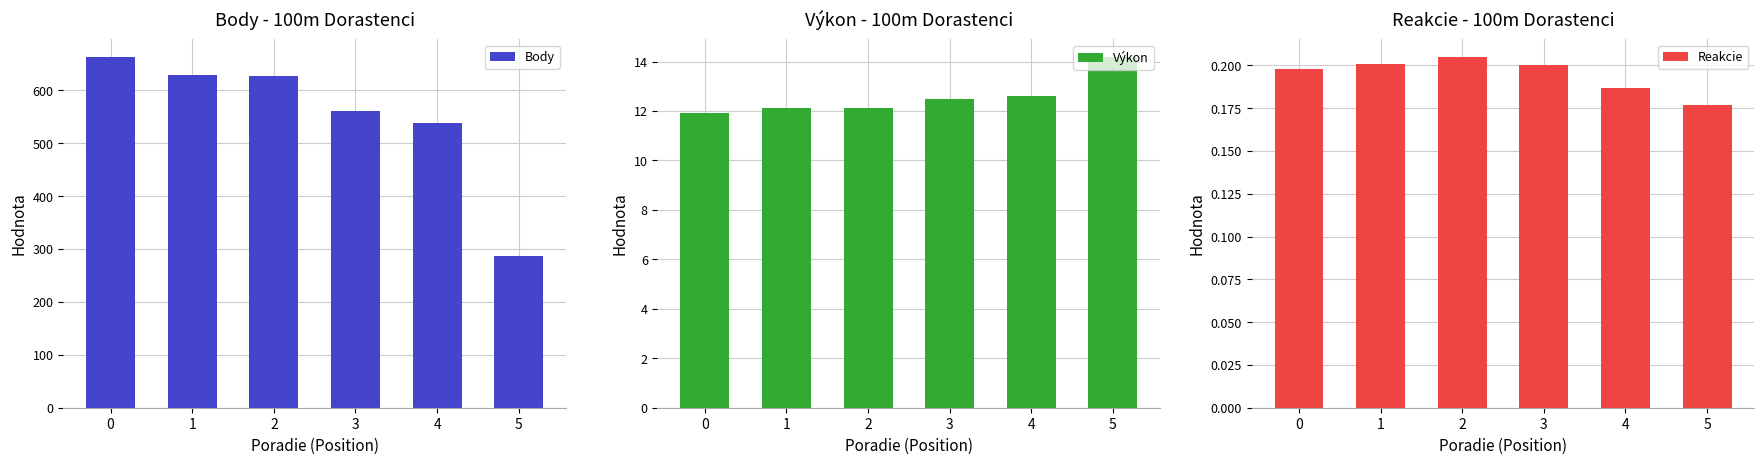

What is the average value of the Výkon series?

12.6